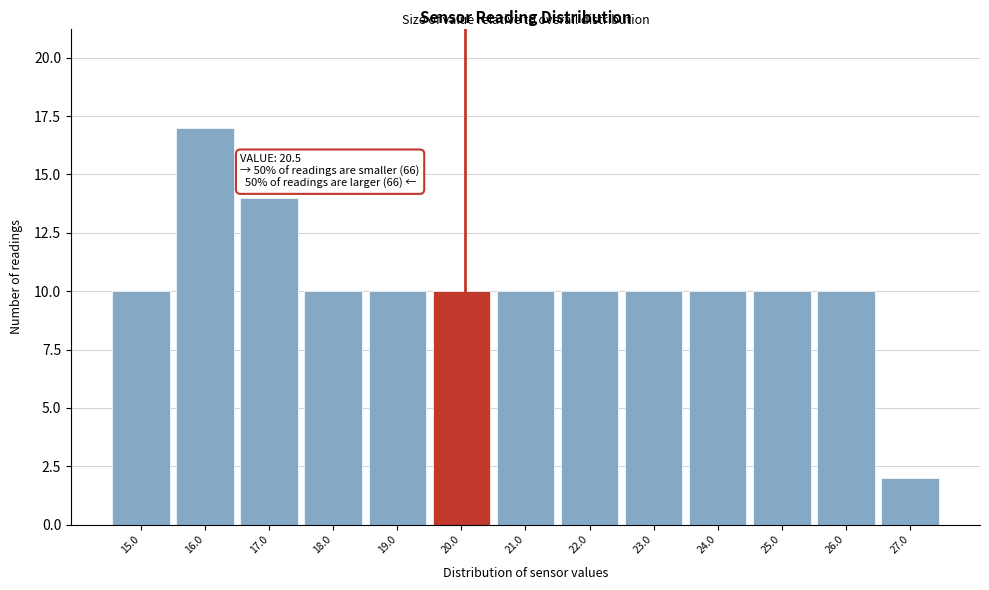

Reading right to left, transcribe all the data shown in this chart.

27.0=2	26.0=10	25.0=10	24.0=10	23.0=10	22.0=10	21.0=10	20.0=10	19.0=10	18.0=10	17.0=14	16.0=17	15.0=10